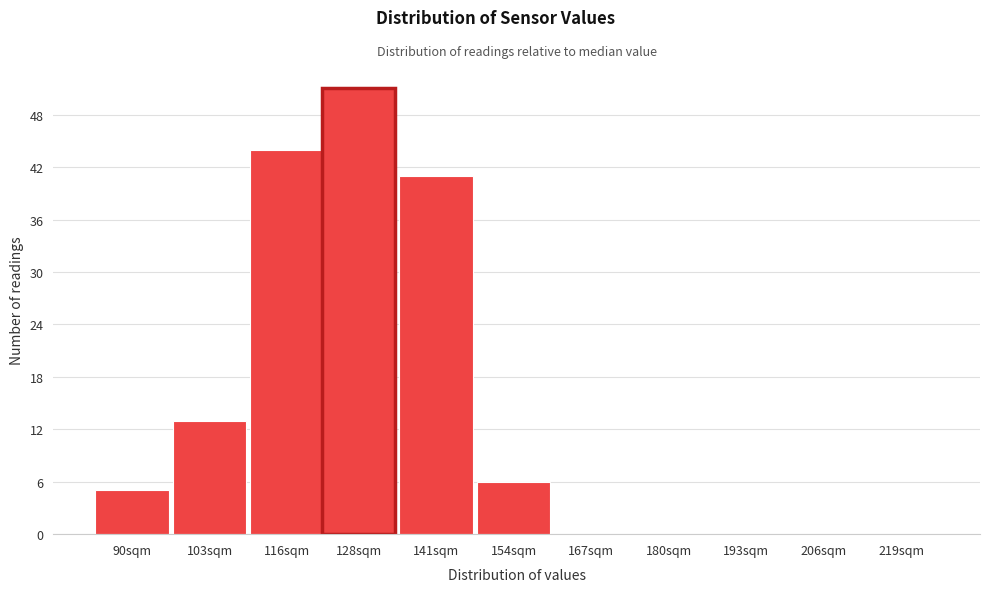

Reading left to right, extract all data points from this chart.

90sqm=5	103sqm=13	116sqm=44	128sqm=51	141sqm=41	154sqm=6	167sqm=0	180sqm=0	193sqm=0	206sqm=0	219sqm=0